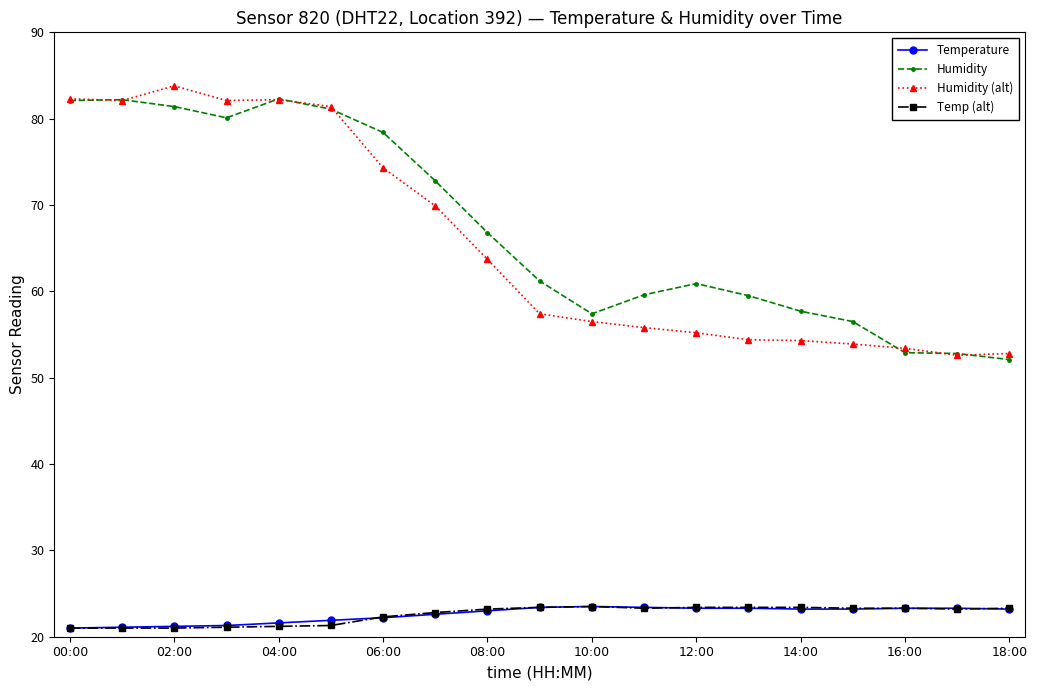

What is the greatest value displayed?

83.8